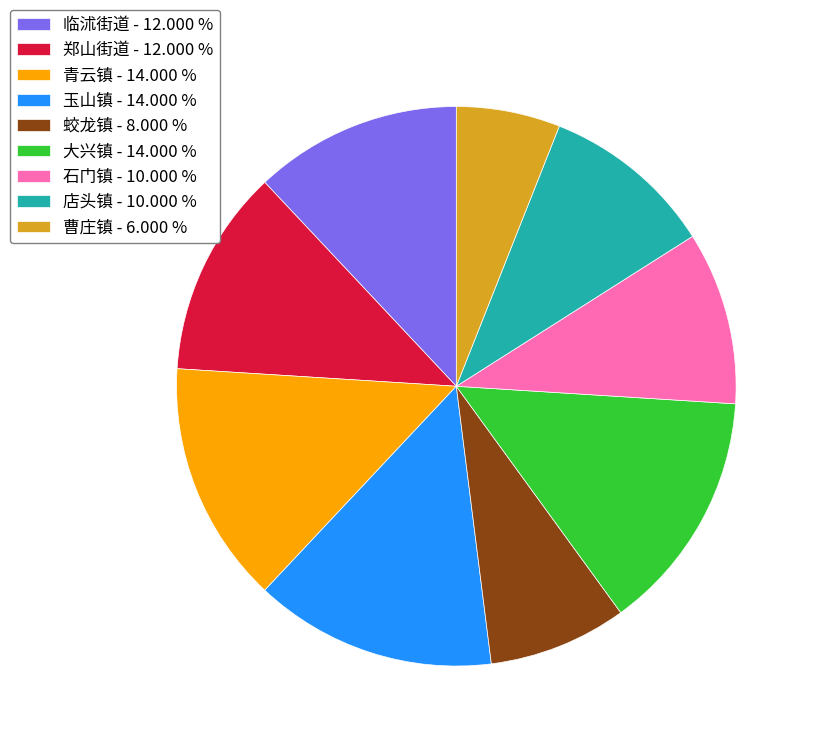

How many segments does this pie chart have?

9